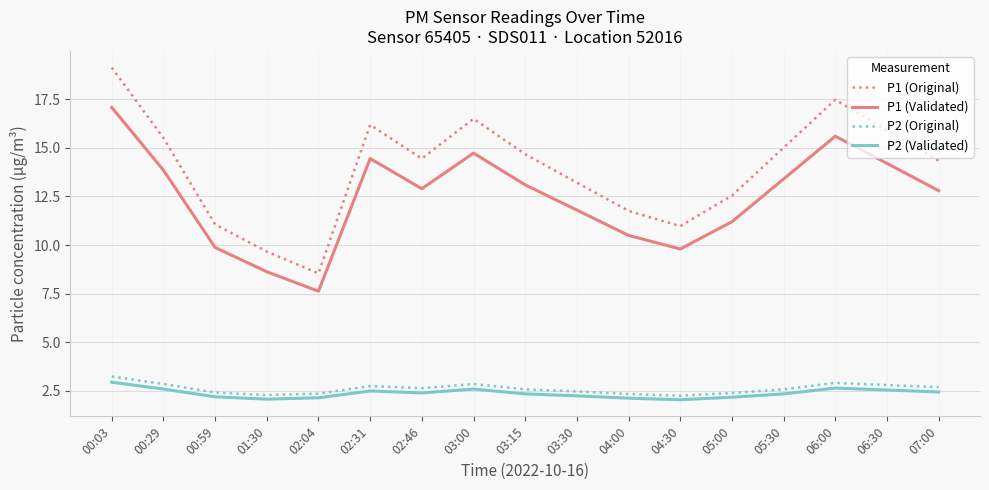

What position from the right is 06:00?

3